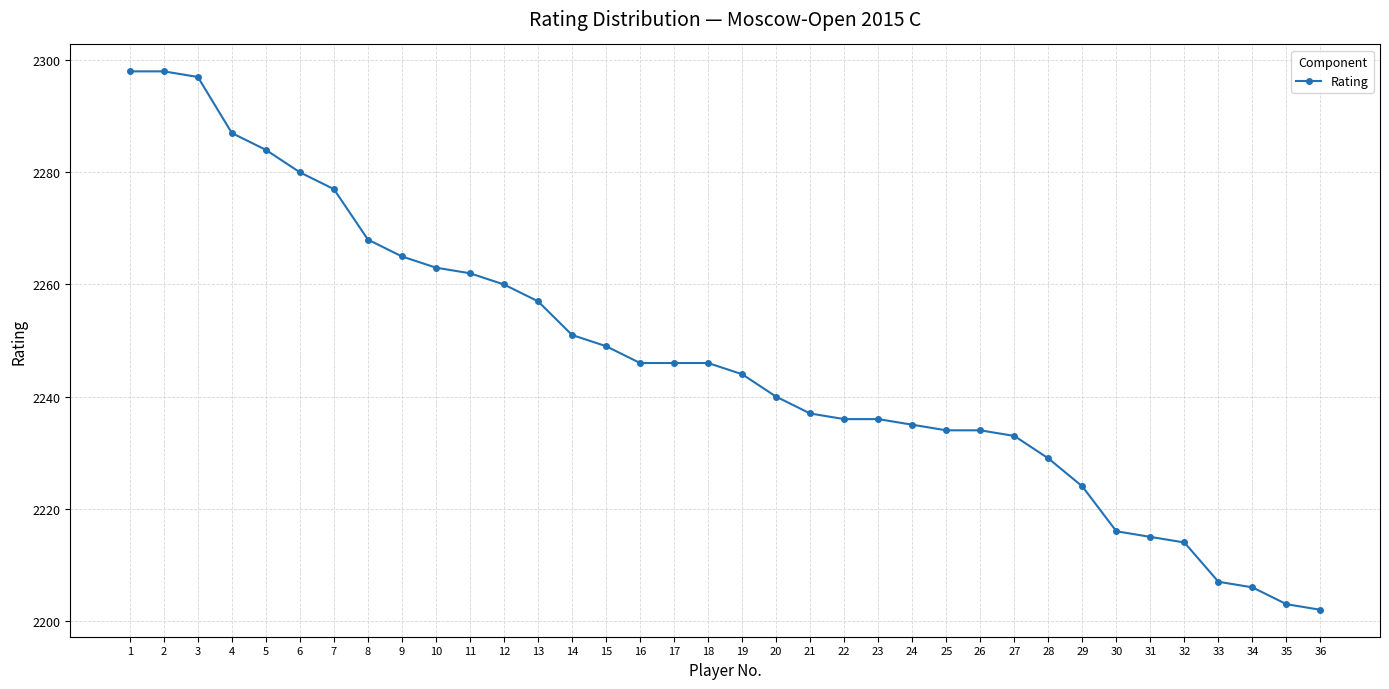

What is the sum of the values at 12 and 16?

4506